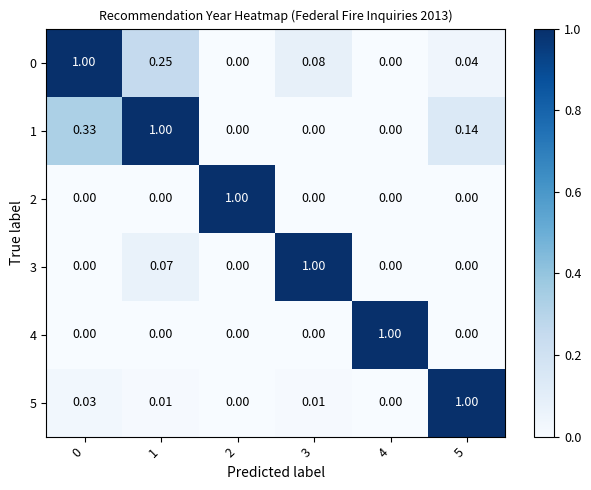

What is the difference between the highest and lowest values at 5?

1.0